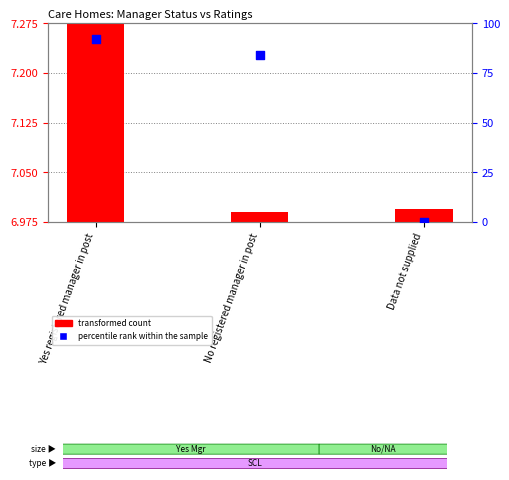

At how many categories does at least one series exceed 67?

2